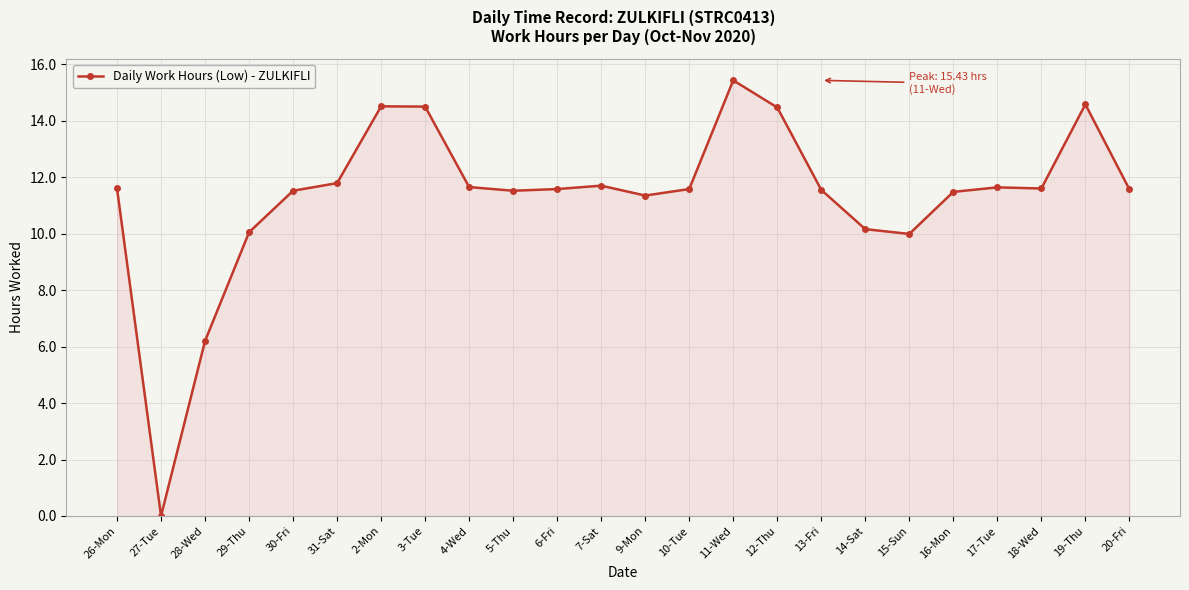

What is the difference between the maximum and minimum values?

15.4